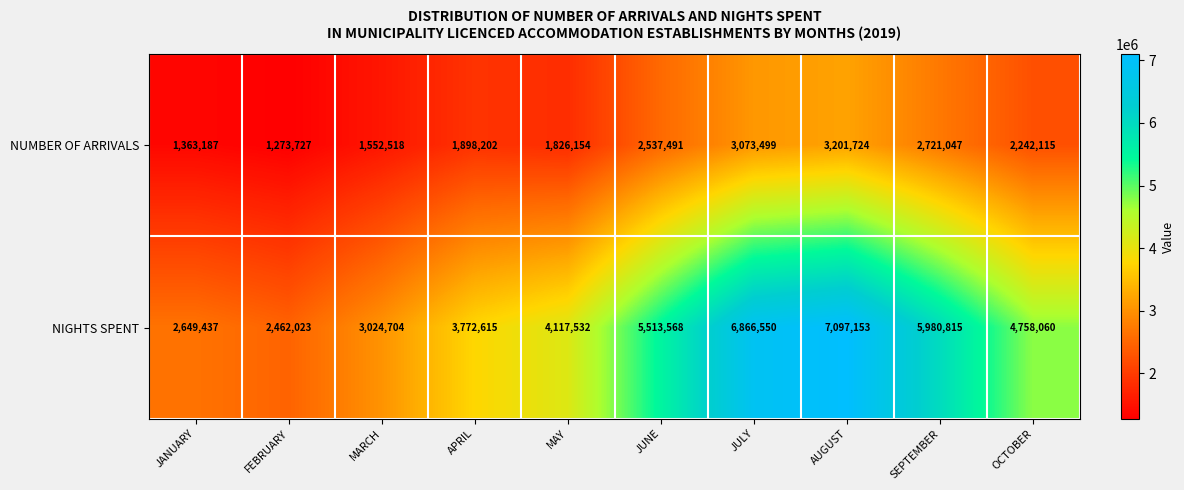

The value of NIGHTS SPENT at JANUARY is 3963916. True or false?

False